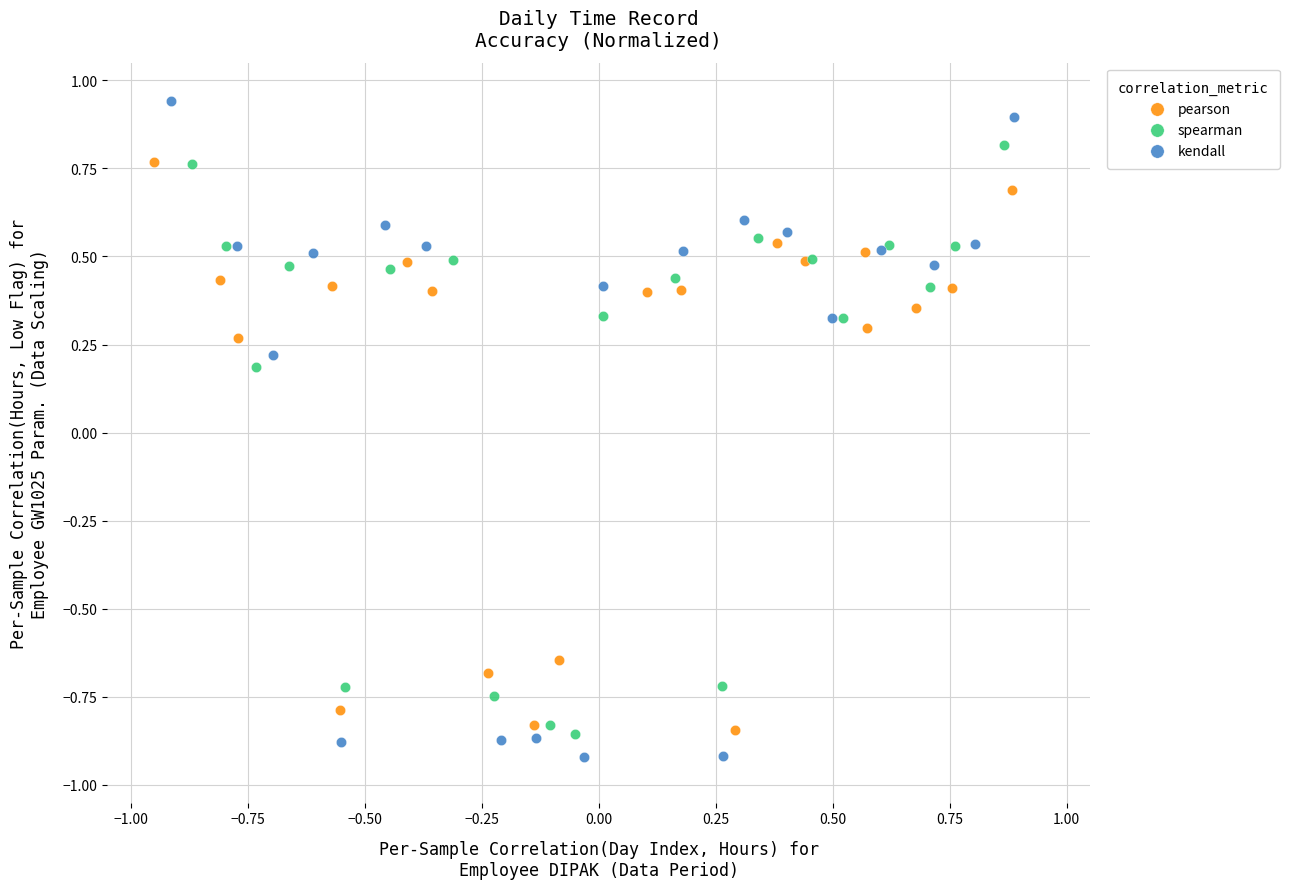

Which series contains the lowest Y value?

kendall